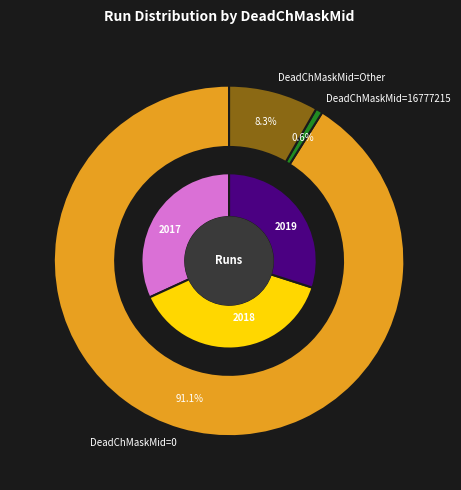

Is it true that DeadChMaskMid=16777215 is 11% of the pie?

False